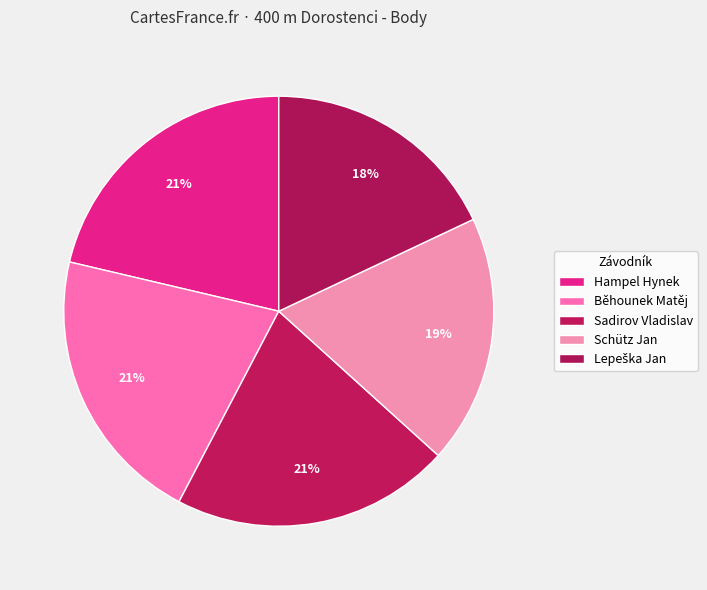

What is the change in value from Sadirov Vladislav to Lepeška Jan?

-104